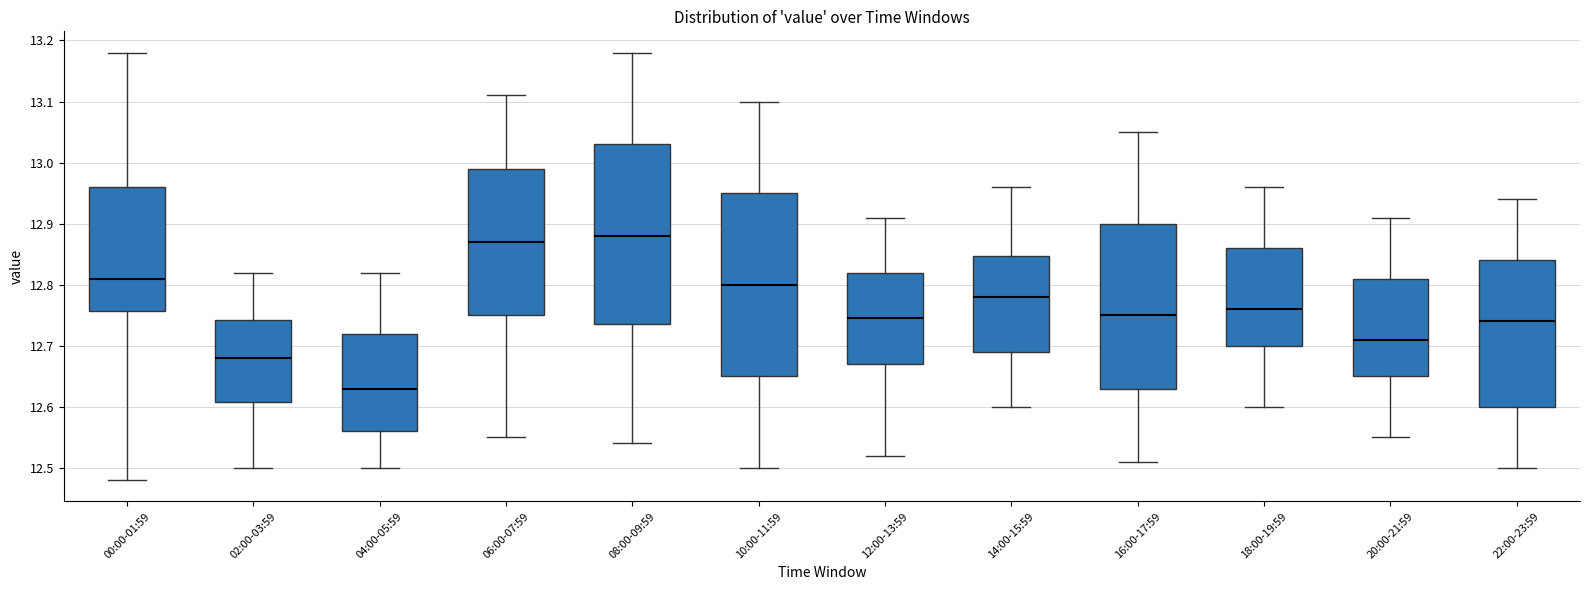

Where does the lower whisker of the box for 12:00-13:59 end on the y-axis? The values are not printed on the chart, so give them approximately, as read against the axis.

12.52